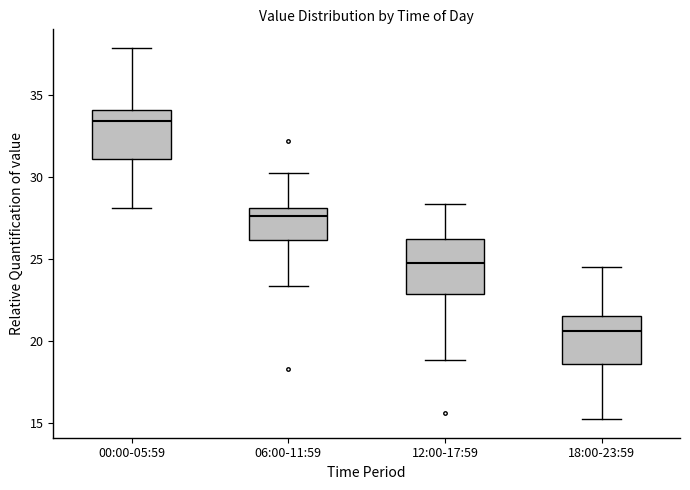

Reading left to right, transcribe this box plot: for each box, give where its median line is, the range the box spans, and where its two whiskers end, as read against the y-axis. The values are not printed on the chart, so give them approximately, as read against the axis.

00:00-05:59: median 33.5, box 31.0 to 34.0, whiskers 28.0 to 38.0
06:00-11:59: median 27.5, box 26.0 to 28.0, whiskers 23.5 to 30.5
12:00-17:59: median 25.0, box 23.0 to 26.0, whiskers 19.0 to 28.5
18:00-23:59: median 20.5, box 18.5 to 21.5, whiskers 15.0 to 24.5